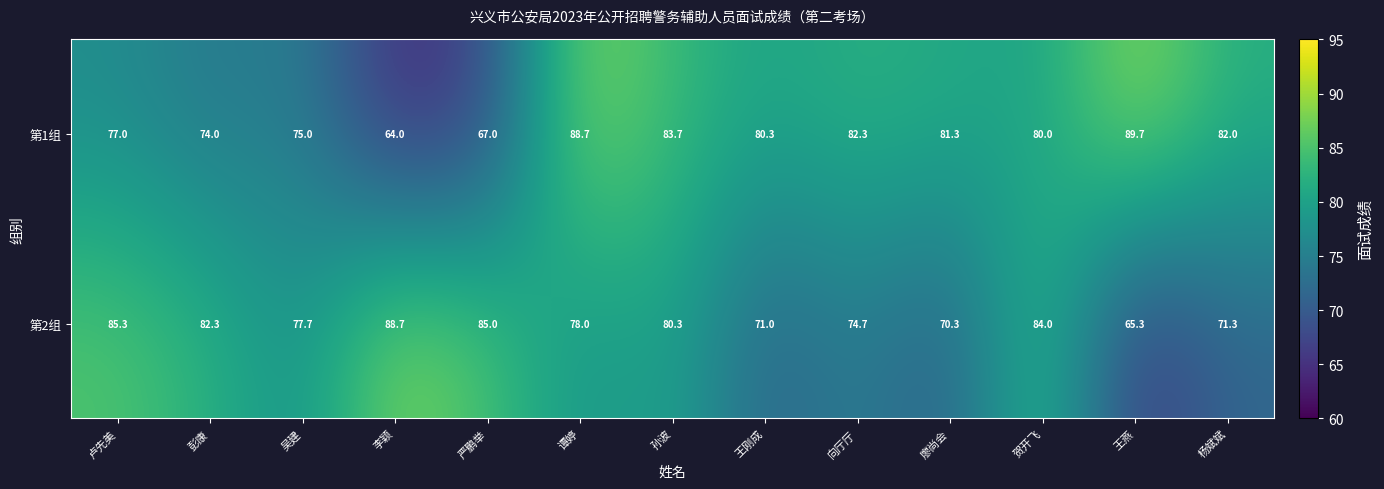

Read the 第1组 value at 卢先美.

77.0